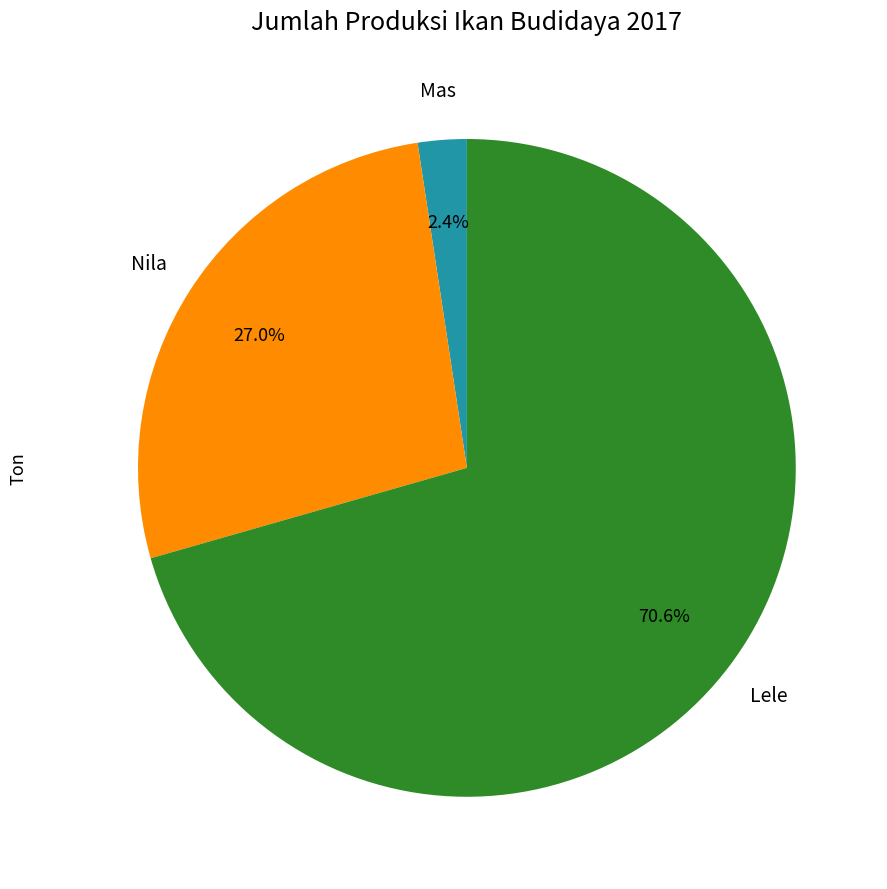

Is there a majority slice in this chart?

Yes